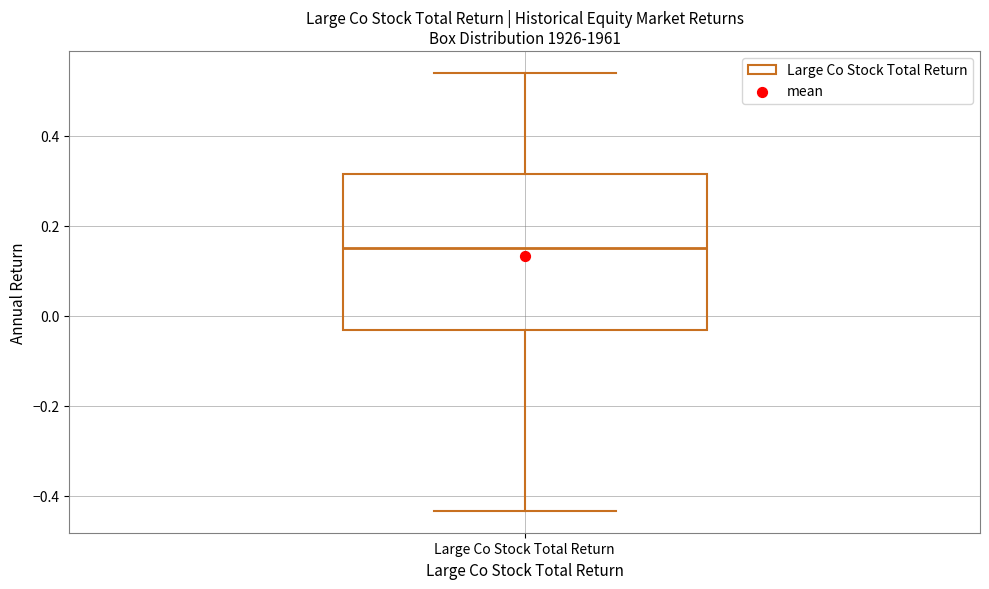

Transcribe this box plot: give where the median line is, the range the box spans, and where the two whiskers end, as read against the y-axis. The values are not printed on the chart, so give them approximately, as read against the axis.

median 0.16, box -0.04 to 0.32, whiskers -0.44 to 0.54